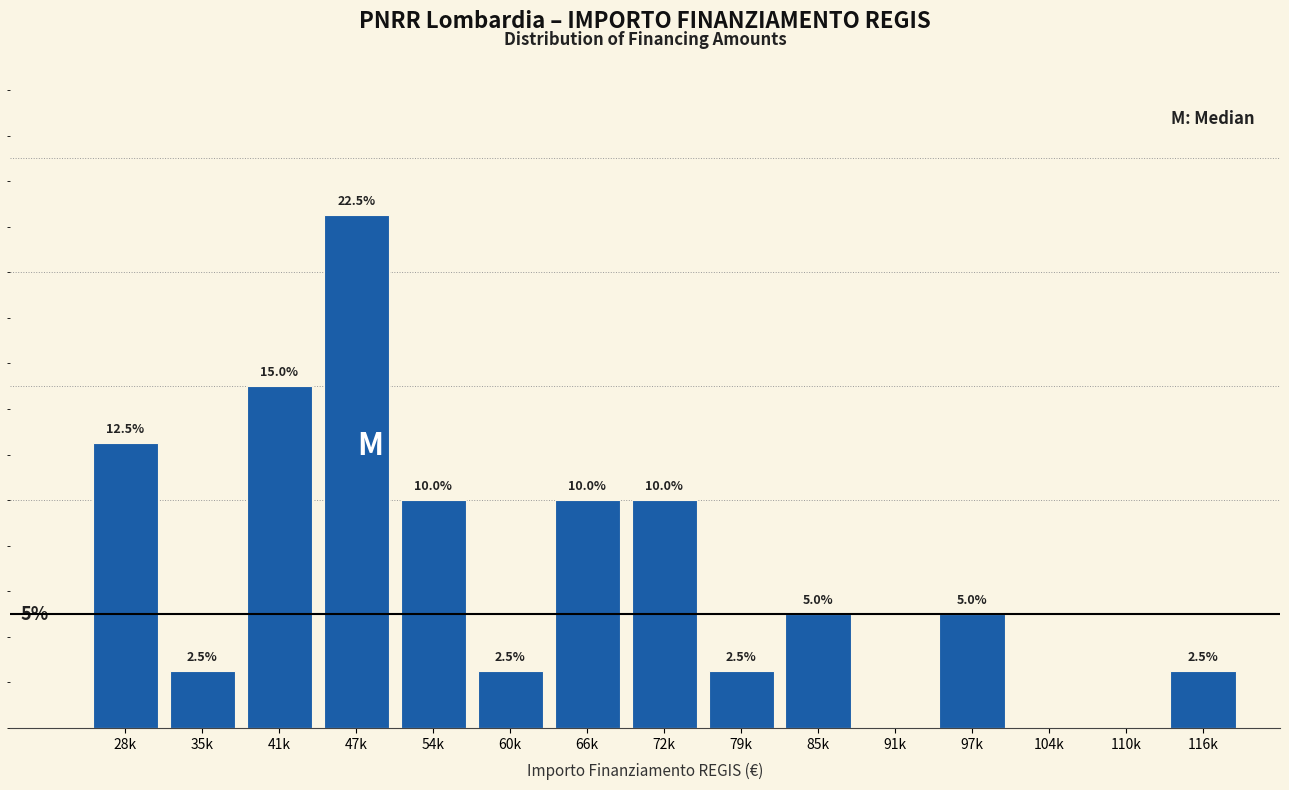

Which category has the highest value across all series?

47k